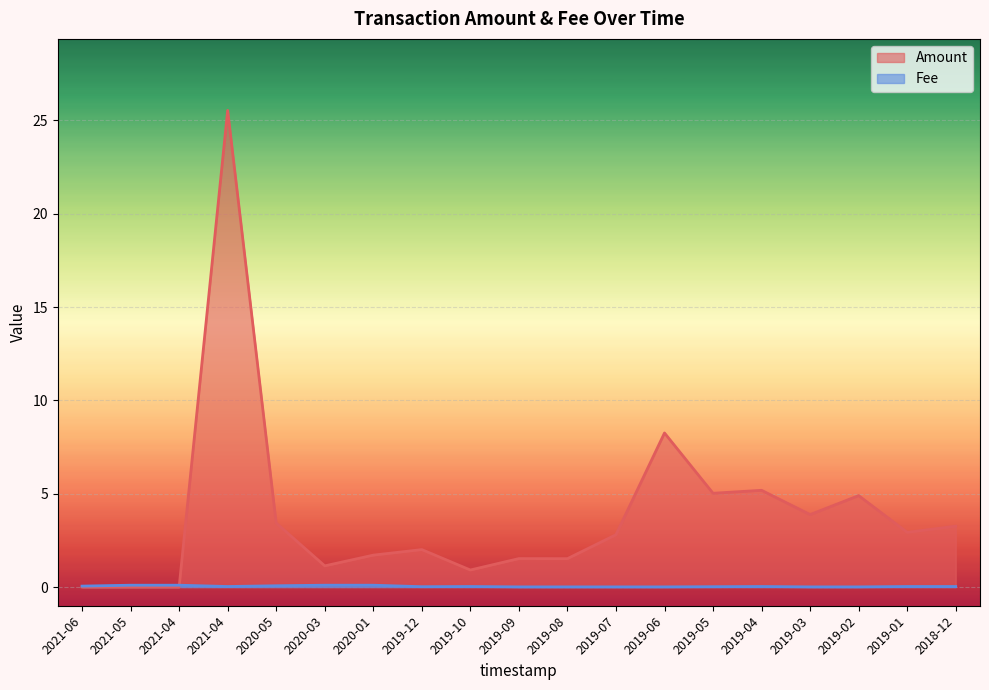

What is the sum of the Amount values at 2019-02 and 2019-07?

7.7